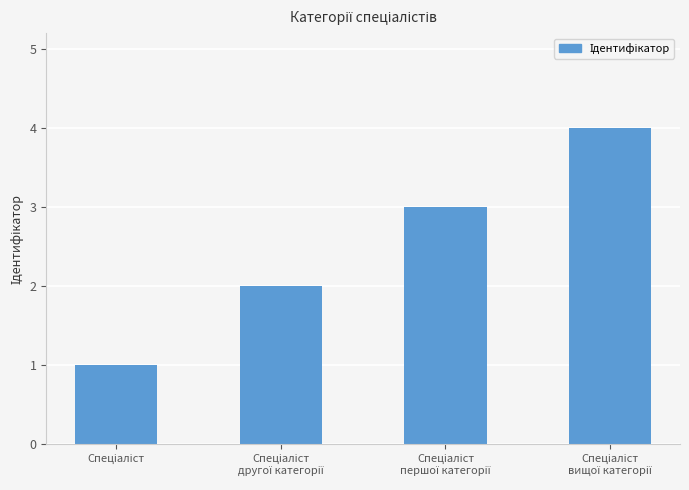

What is the difference between the maximum and minimum values?

3